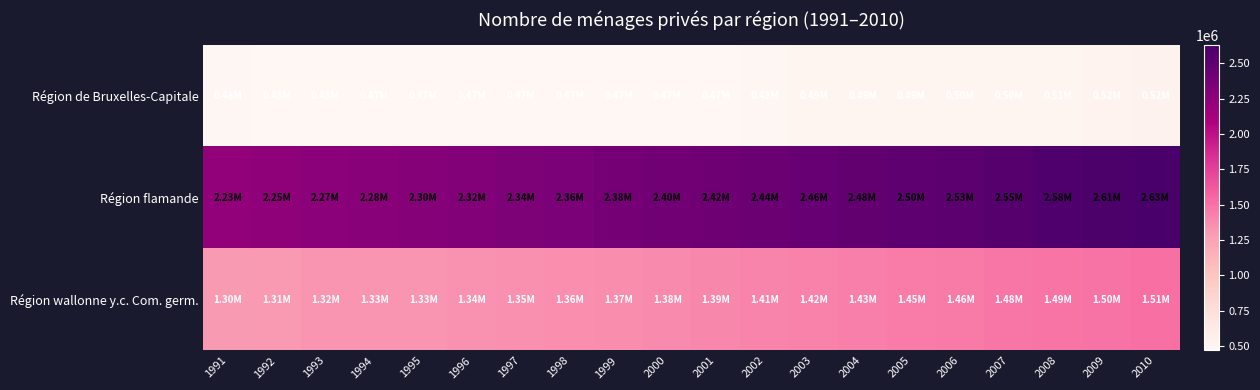

What is the maximum value shown in the chart?

2629734